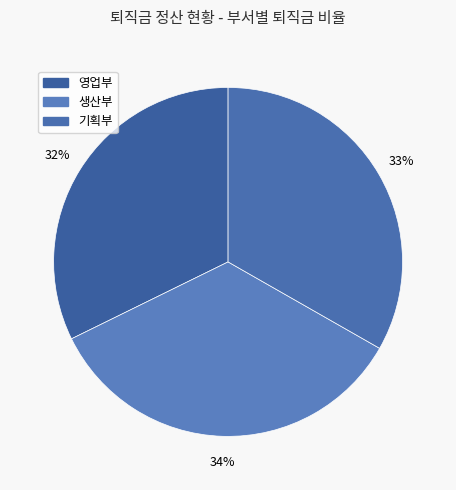

How many segments does this pie chart have?

3